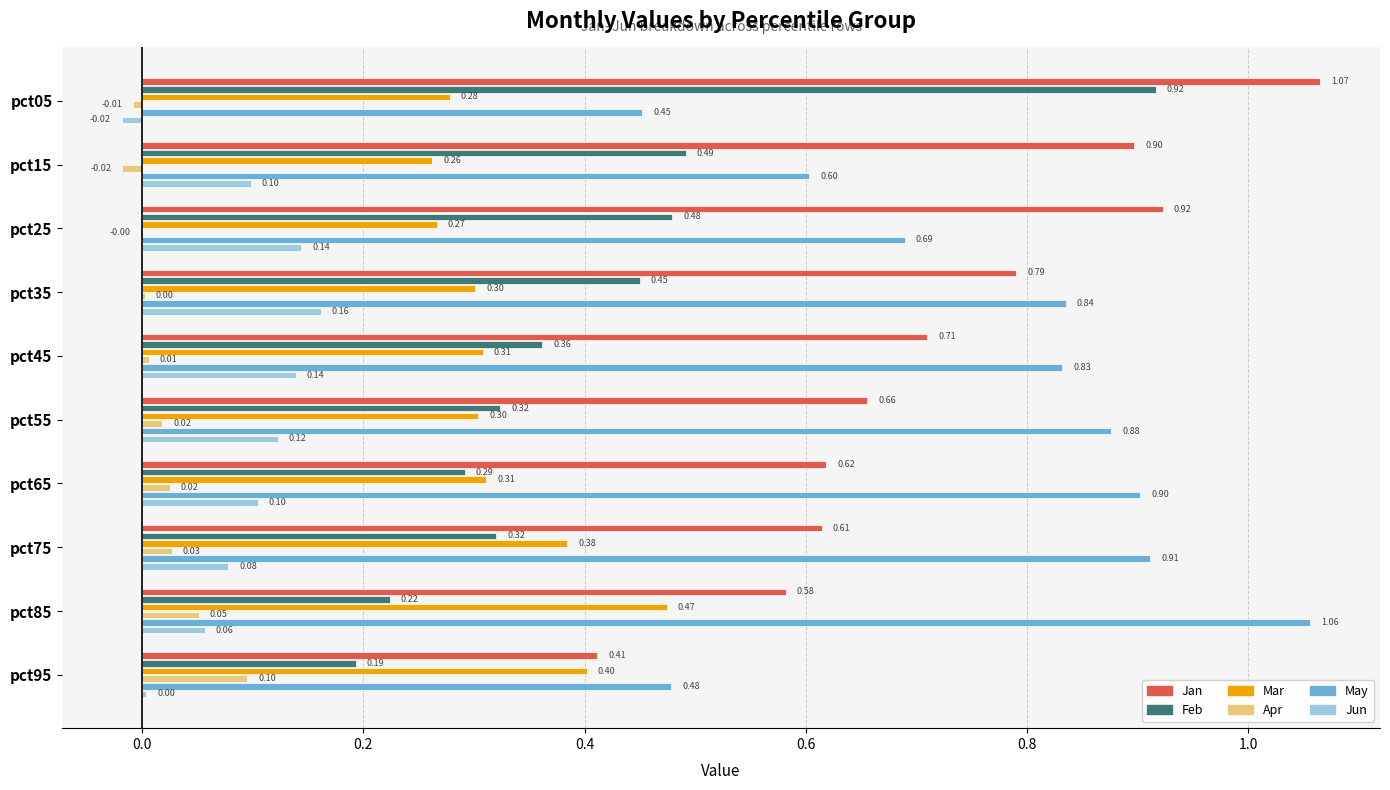

What is the average value of the Jun series?

0.1